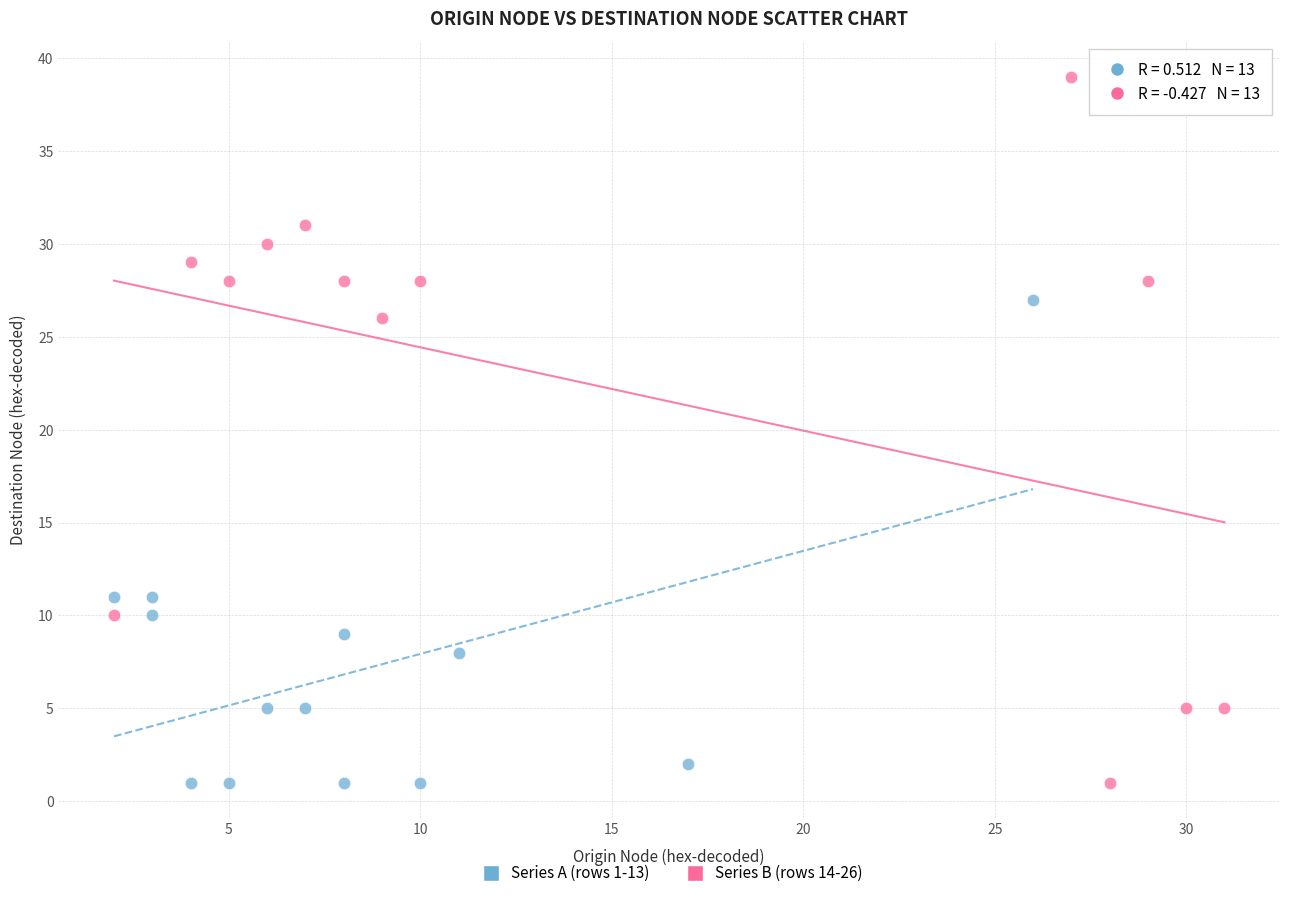

Which series has the widest spread of Y values?

Series B (rows 14-26)